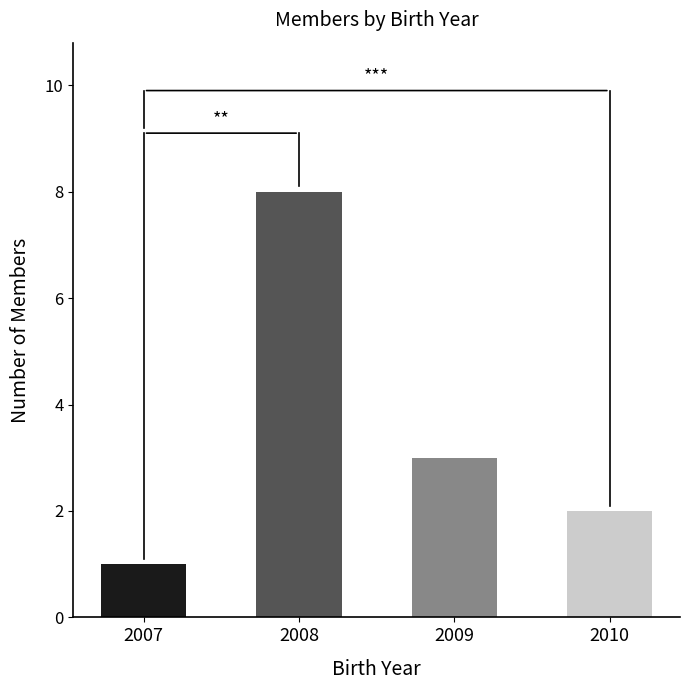

Reading left to right, transcribe all the data shown in this chart.

1	8	3	2